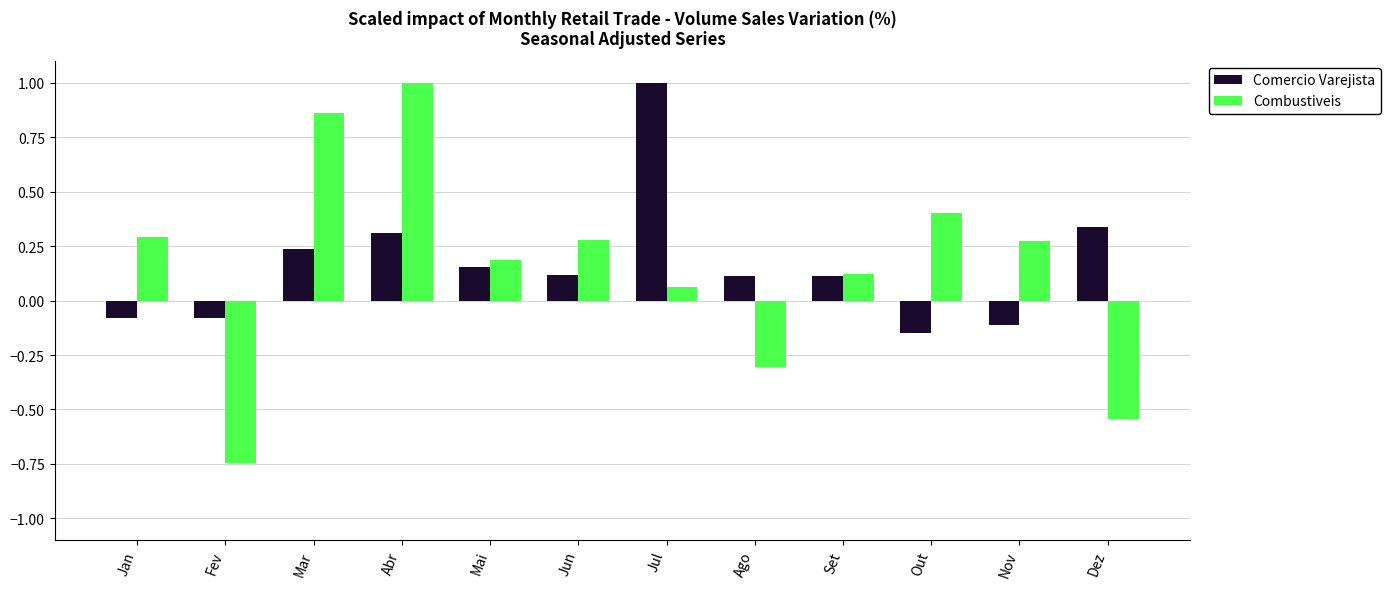

Rank the series at Jan from highest to lowest value.

Combustiveis, Comercio Varejista